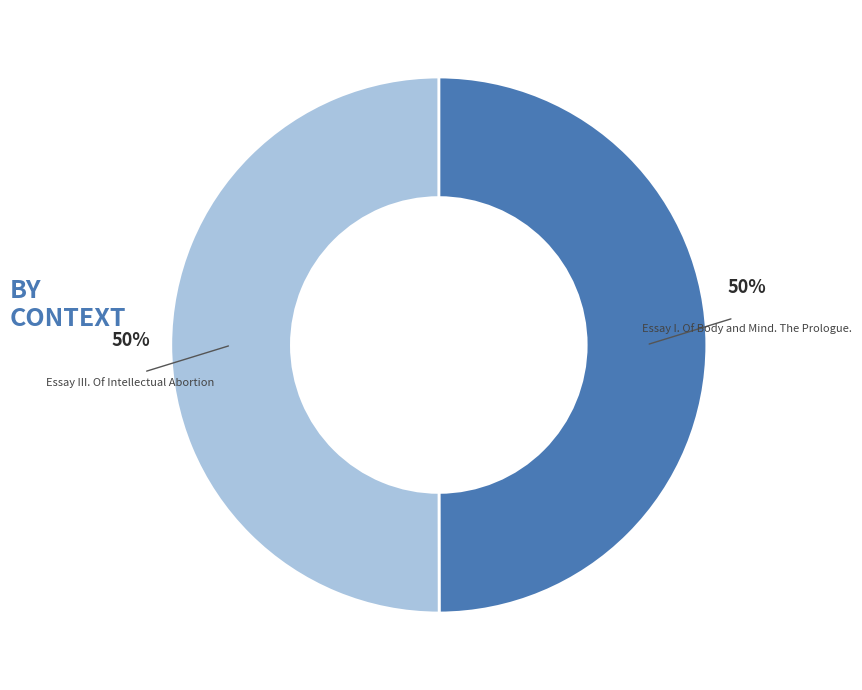

To the nearest percent, what is the average slice percentage?

50%